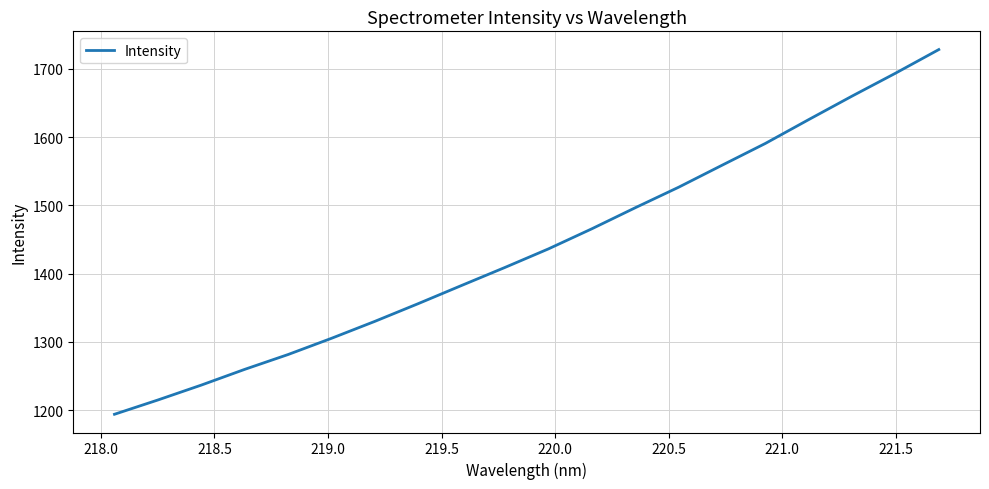

Reading left to right, extract all data points from this chart.

1193.8	1214.8	1236.6	1259.7	1281.4	1305.2	1330.0	1356.0	1382.7	1409.1	1436.2	1465.7	1496.5	1526.6	1558.8	1590.8	1625.7	1660.1	1693.6	1728.3